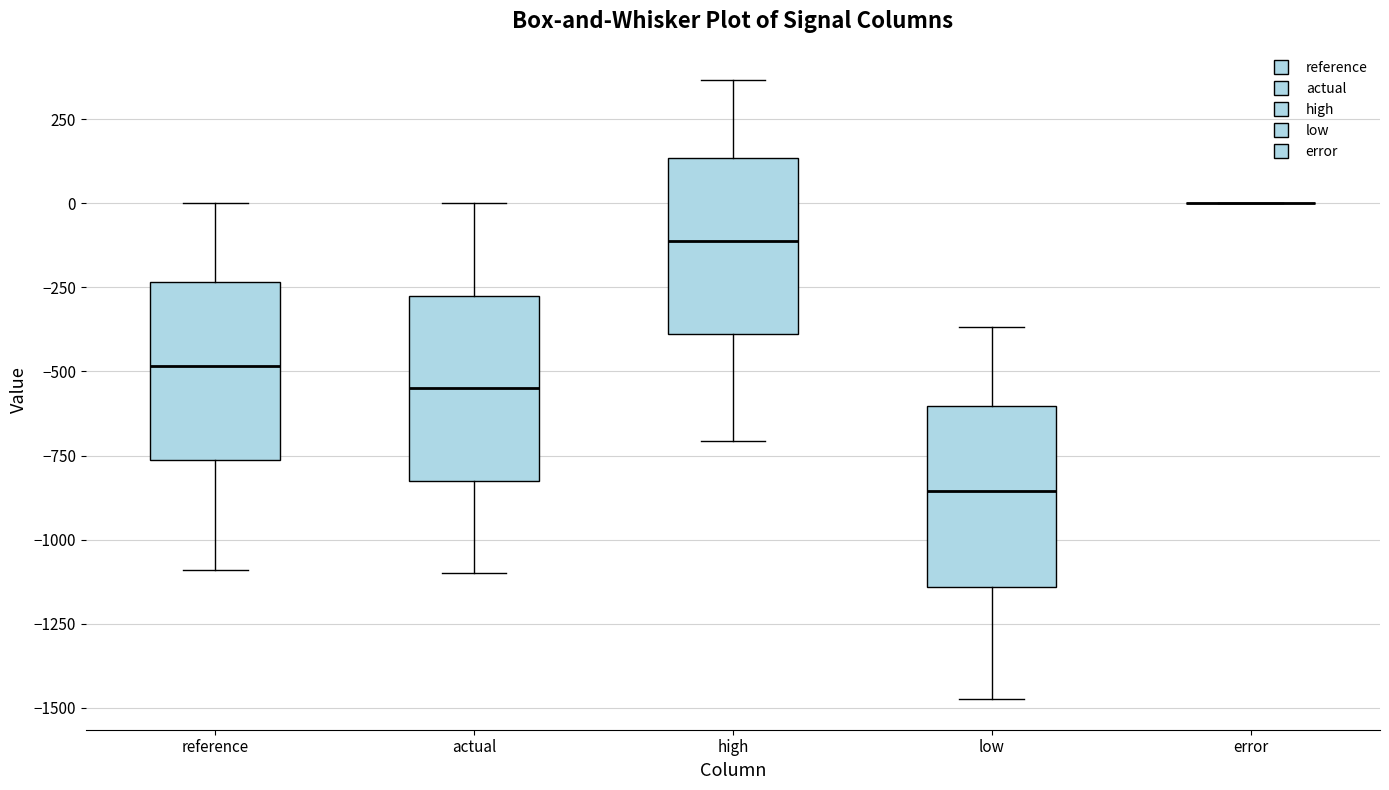

Reading left to right, read every box against the y-axis: the position of its median line, the range the box covers, and the ends of its whiskers. The values are not printed on the chart, so give them approximately, as read against the axis.

reference: median -500, box -750 to -250, whiskers -1100 to 0
actual: median -550, box -850 to -300, whiskers -1100 to 0
high: median -100, box -400 to 150, whiskers -700 to 350
low: median -850, box -1150 to -600, whiskers -1450 to -350
error: box collapsed to a line at 0, whiskers 0 to 0